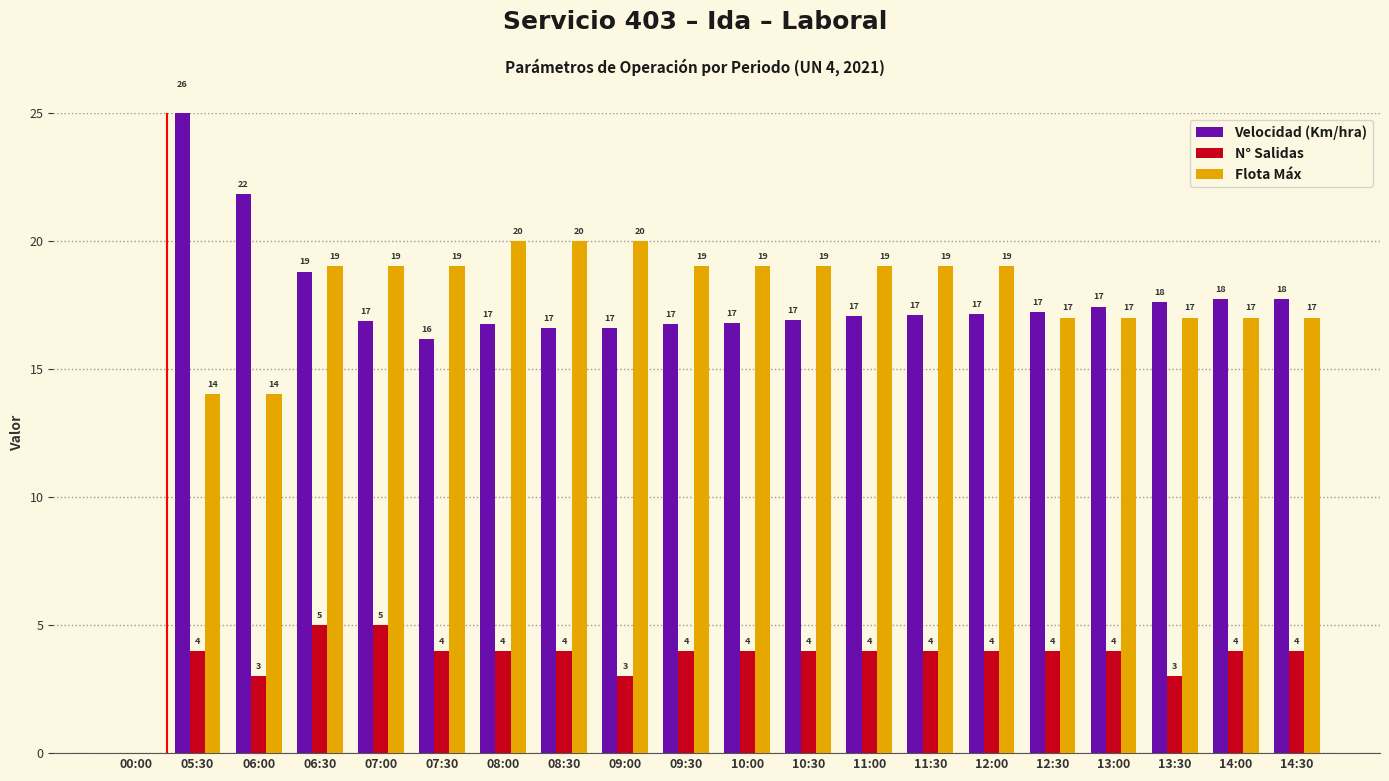

What is the difference between the highest and lowest values at 07:30?

15.0